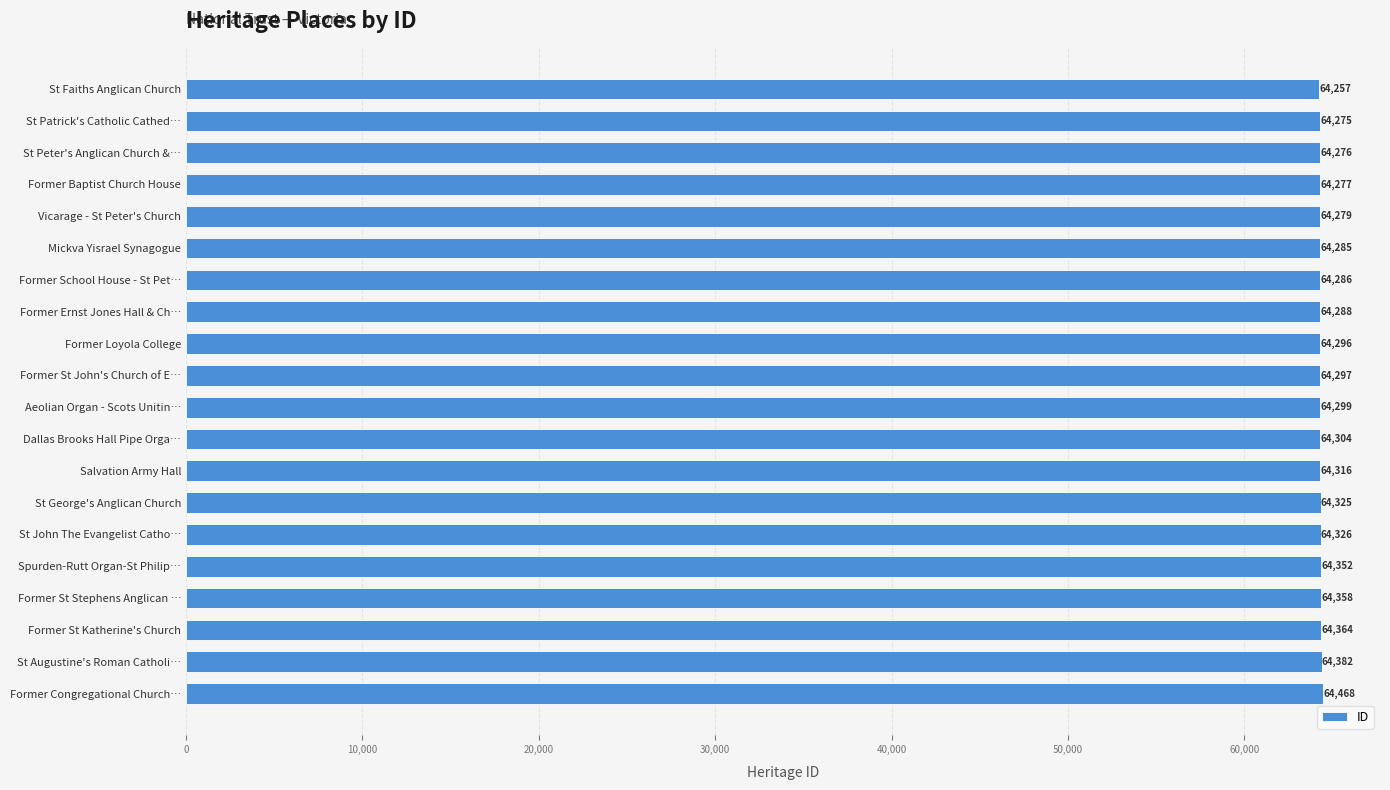

Approximately how many times larger is the value at Former School House - St Pet… compared to St John The Evangelist Catho…?

1.0